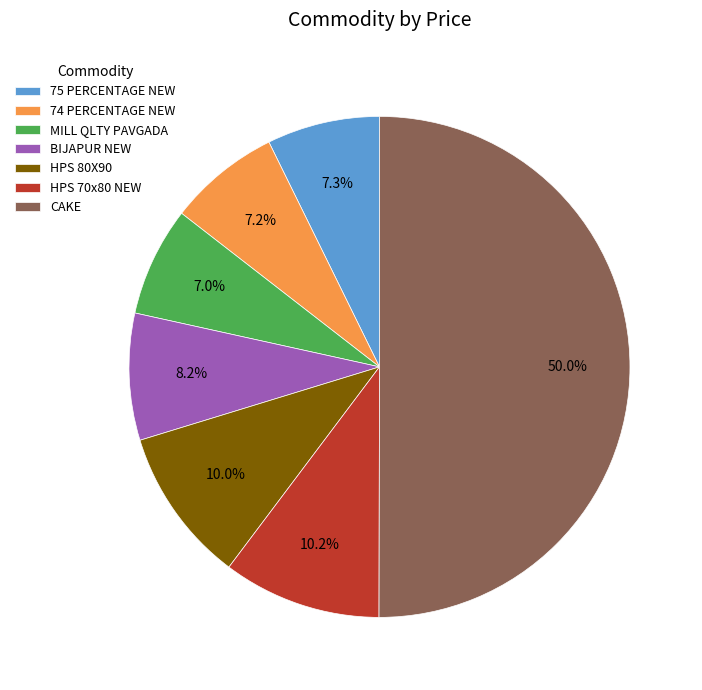

What is the majority slice?

CAKE